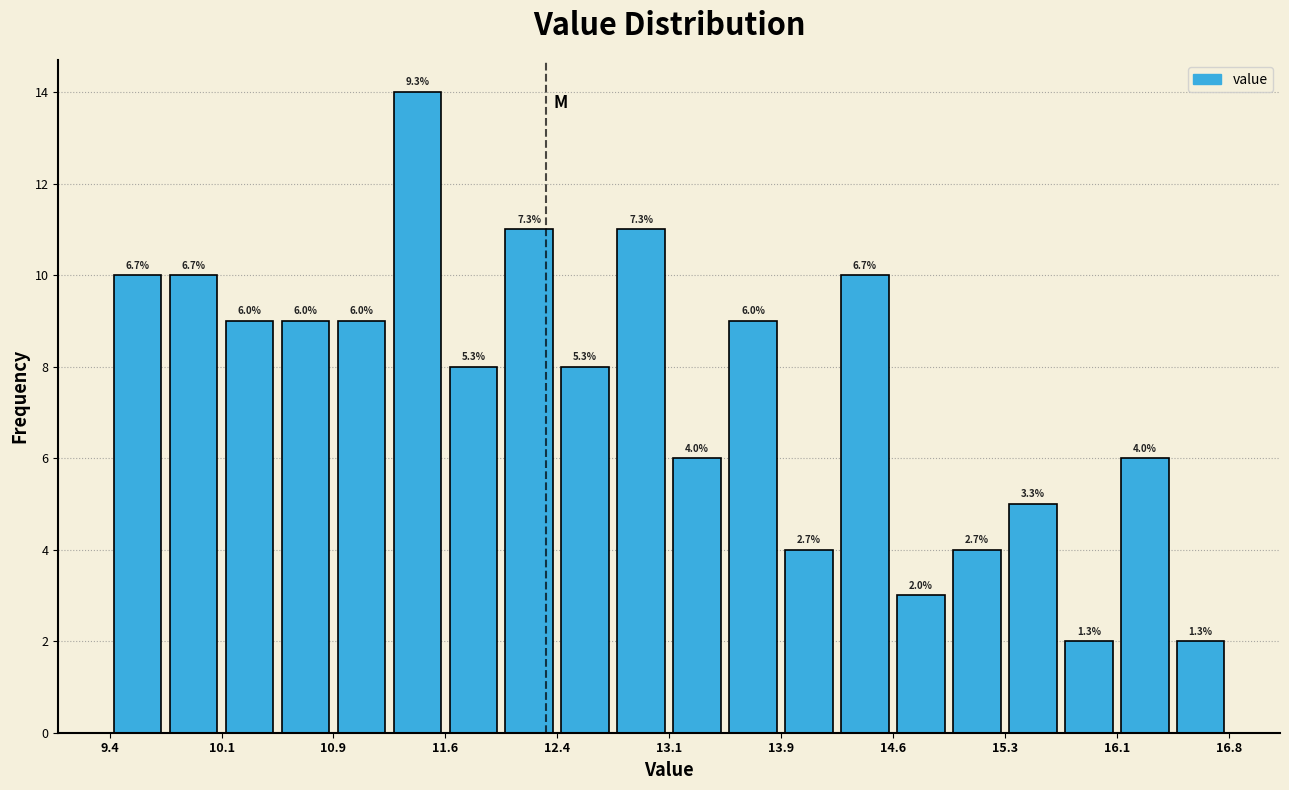

Read against the x-axis, roughly where is the centre of the tallest bar?

11.4